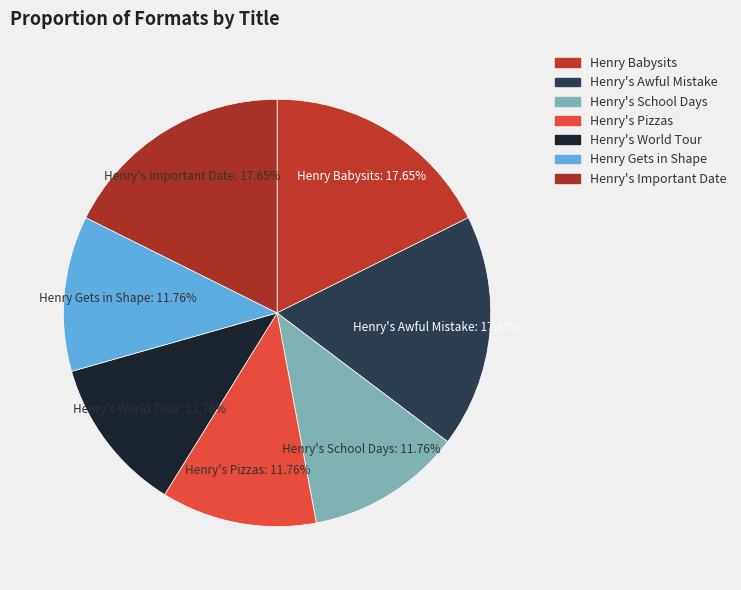

Approximately how many times larger is the value at Henry Gets in Shape compared to Henry's World Tour?

1.0